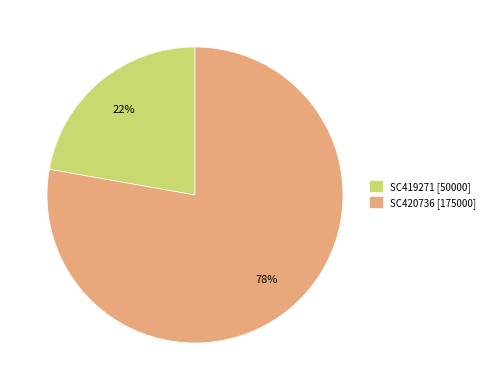

To the nearest percent, what is the combined percentage of SC419271 and SC420736?

100%